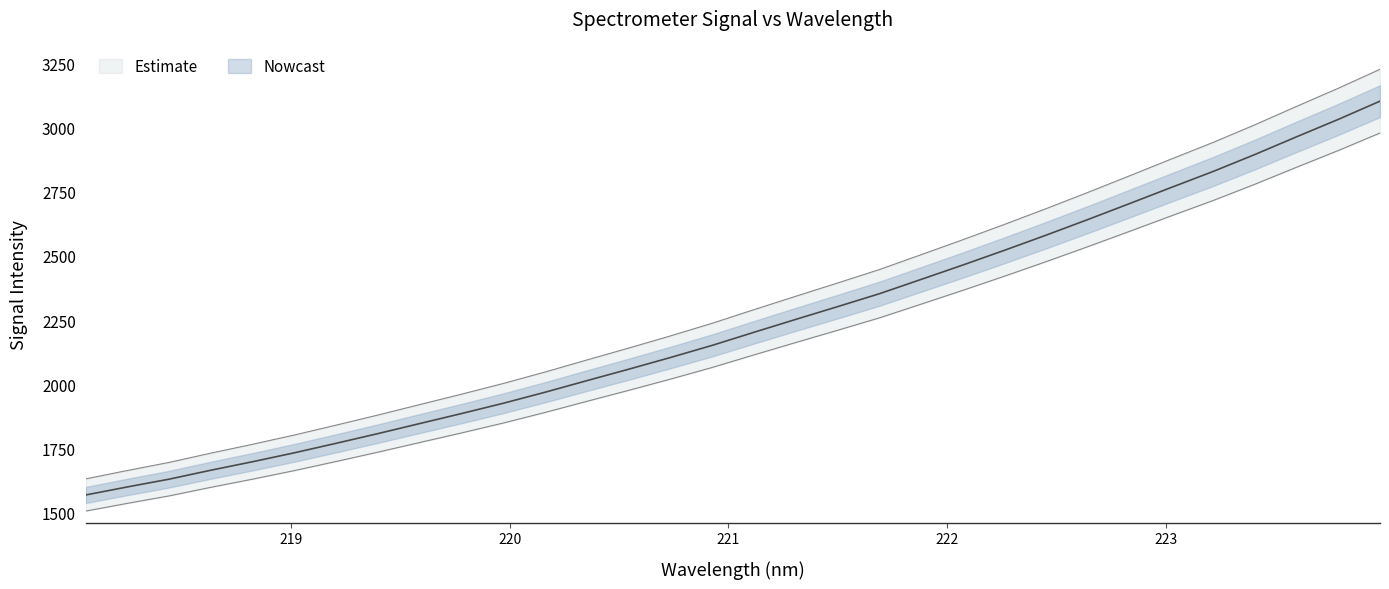

What is the smallest value displayed?

1568.5